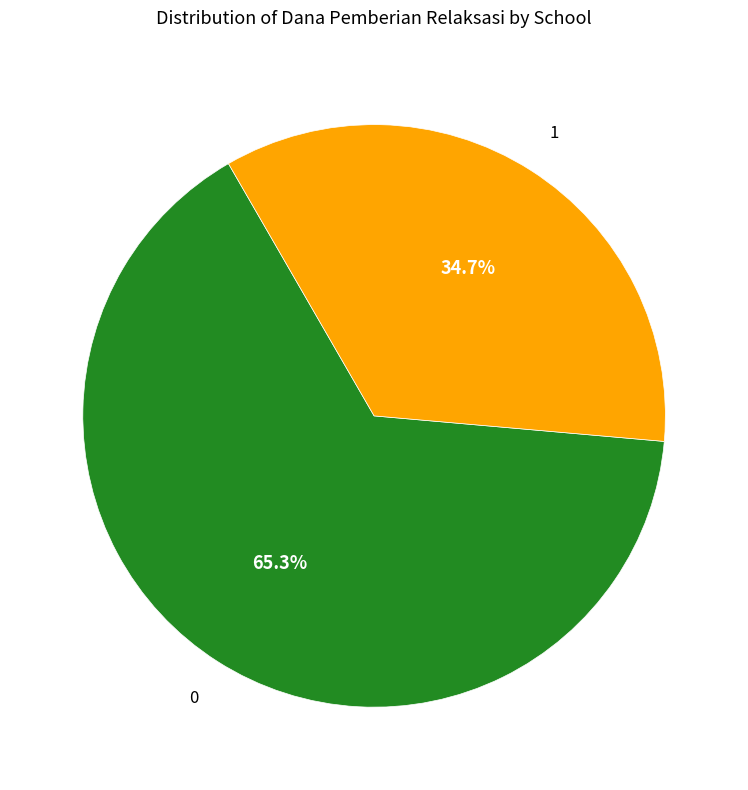

Does any single category account for the majority?

Yes